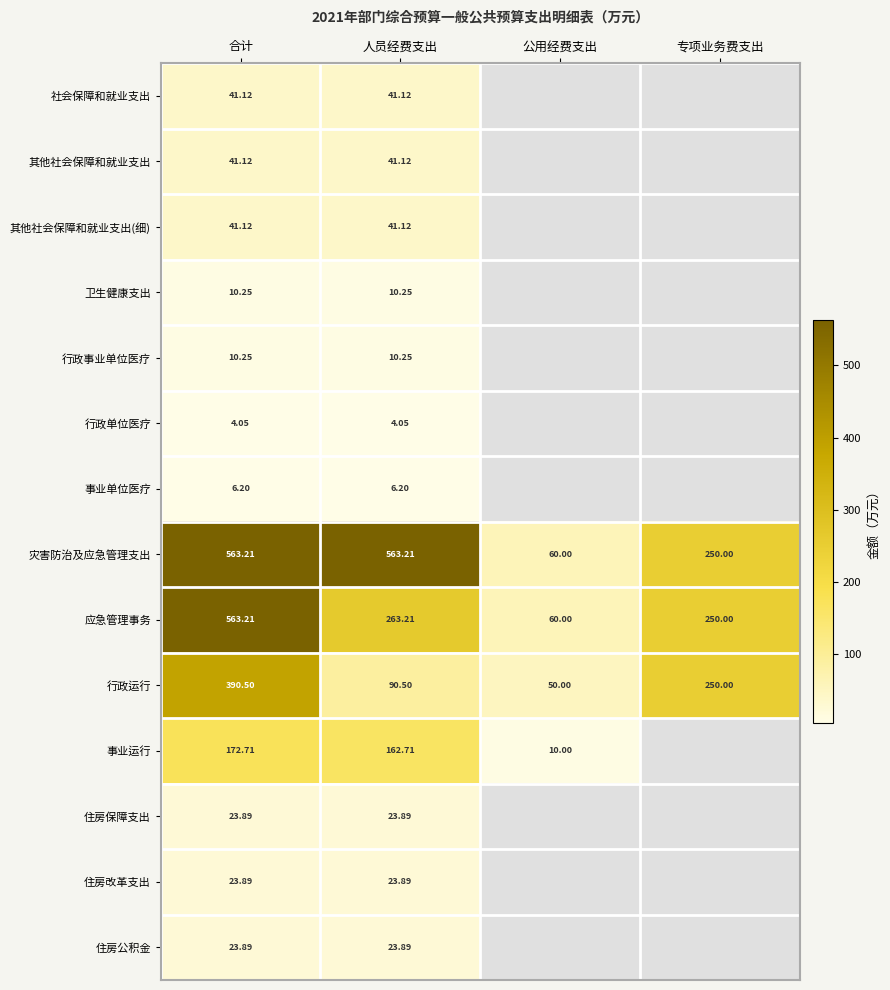

Is the value of 行政运行 at 专项业务费支出 greater than the value of 住房公积金 at 人员经费支出?

Yes